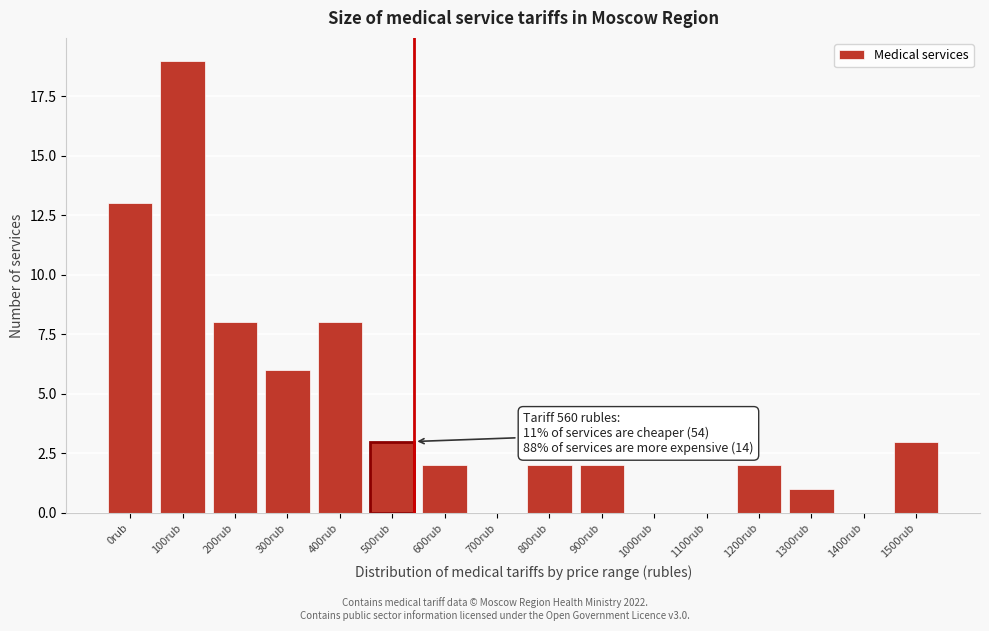

Reading right to left, extract all data points from this chart.

1500rub=3	1400rub=0	1300rub=1	1200rub=2	1100rub=0	1000rub=0	900rub=2	800rub=2	700rub=0	600rub=2	500rub=3	400rub=8	300rub=6	200rub=8	100rub=19	0rub=13